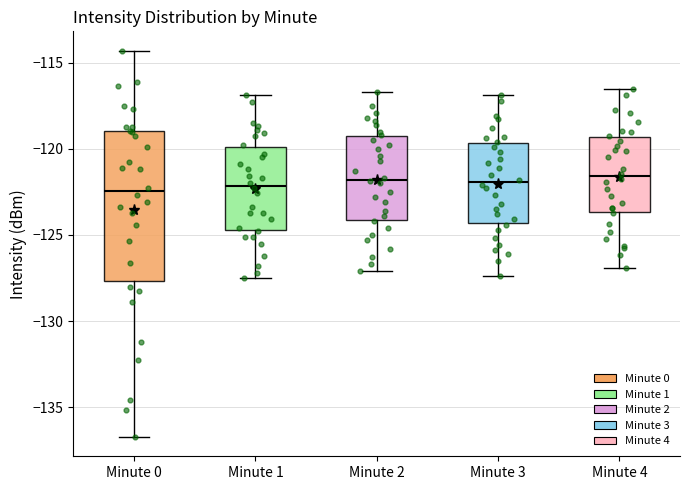

Where does the lower whisker of the box for Minute 3 end on the y-axis? The values are not printed on the chart, so give them approximately, as read against the axis.

-127.5